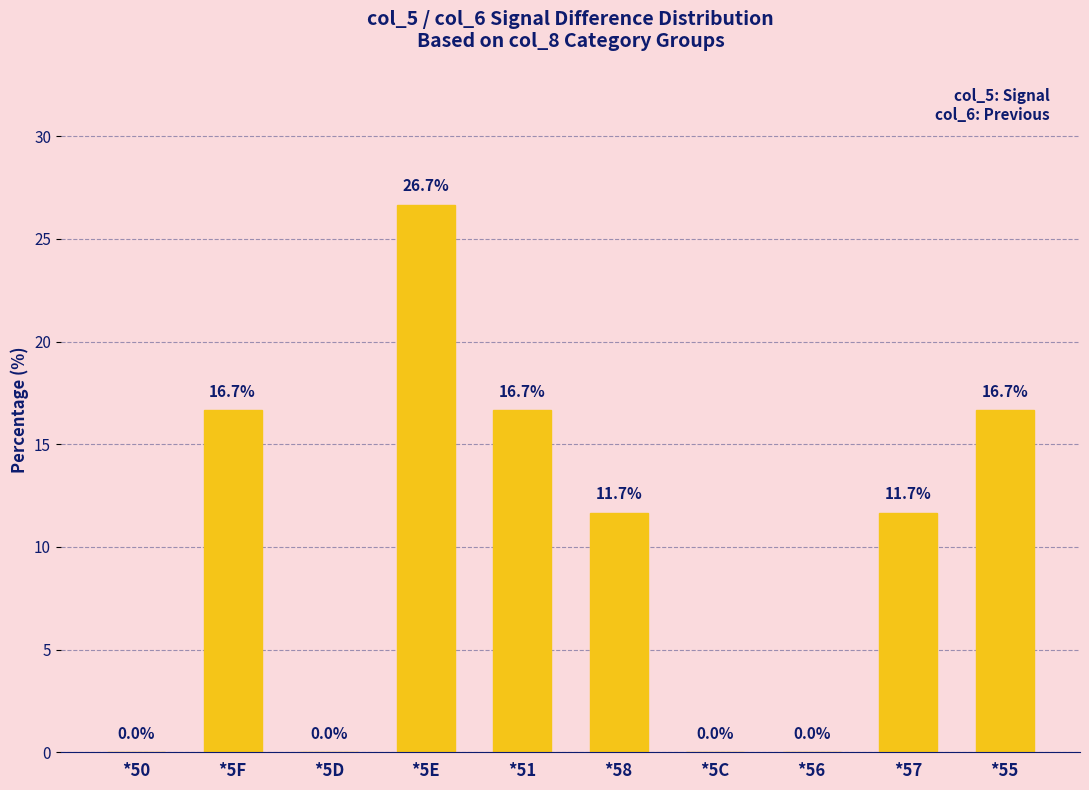

What is the sum of the values at *50 and *58?

11.7